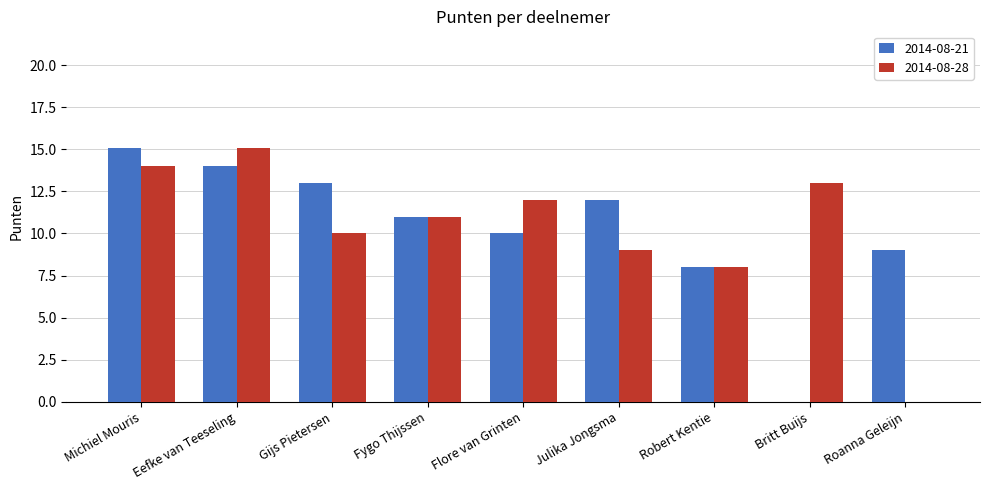

Is it true that 2014-08-28 equals 19.5 at Britt Buijs?

False